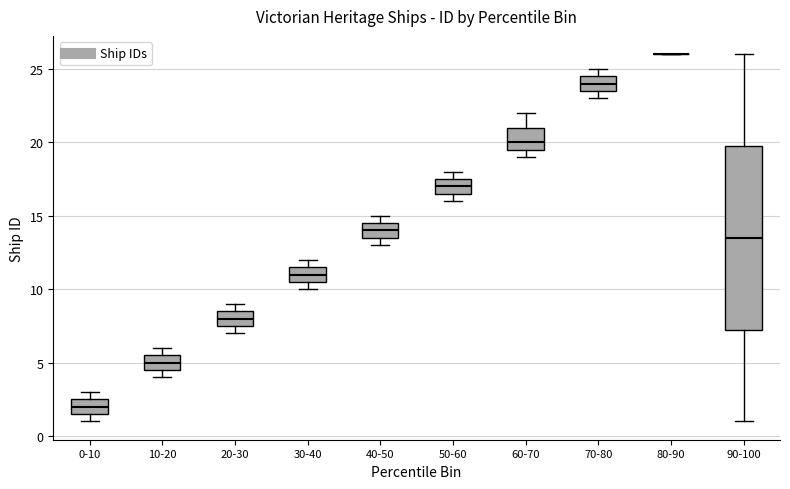

Where is the upper edge of the box for 50-60 on the y-axis? The values are not printed on the chart, so give them approximately, as read against the axis.

17.5